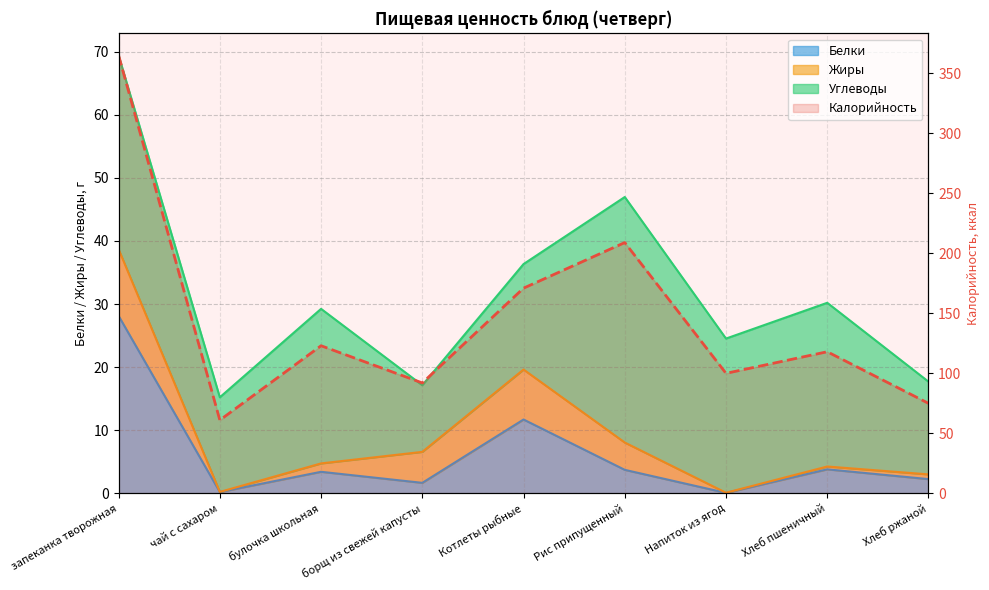

What is the minimum value for Калорийность?

61.0